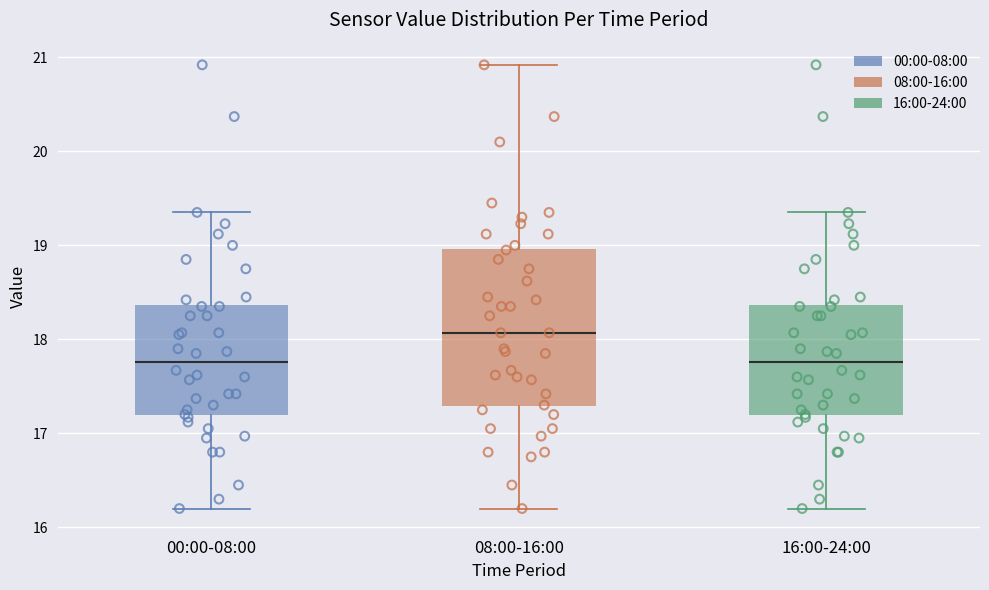

Where is the lower edge of the box for 00:00-08:00 on the y-axis? The values are not printed on the chart, so give them approximately, as read against the axis.

17.2